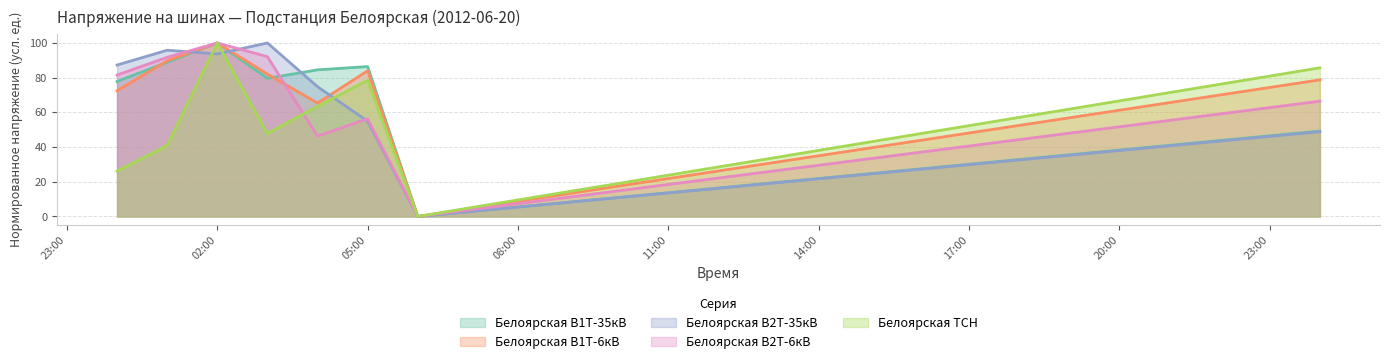

What is the maximum value for Белоярская В1Т-35кВ?

100.0